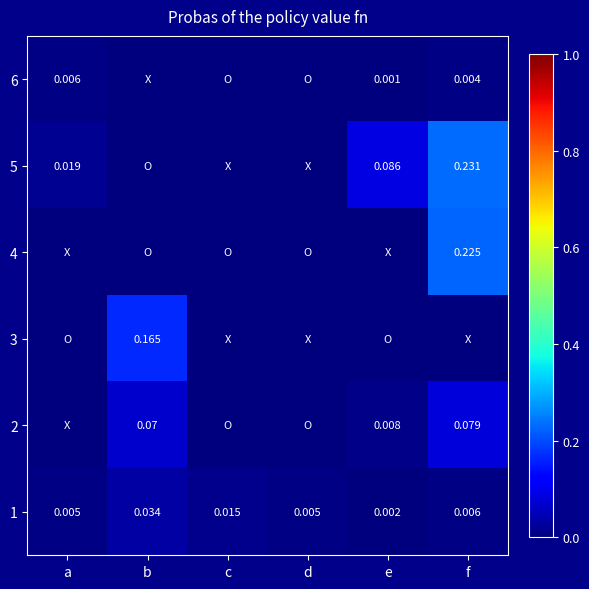

At which label does 1 reach its minimum?

e